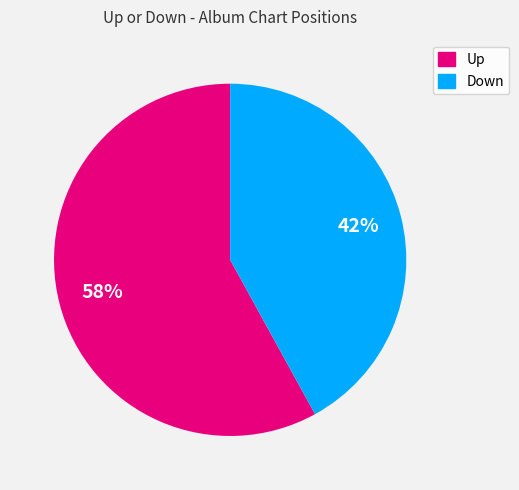

Between Down and Up, which is larger?

Up